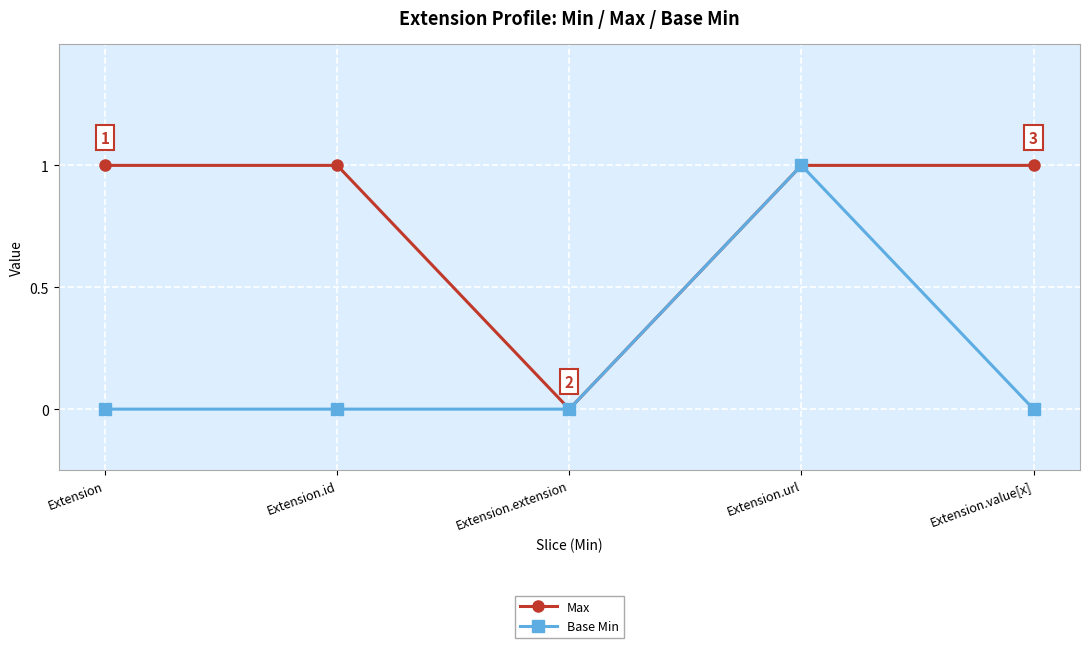

Reading right to left, what are all the values shown in this chart?

Max: Extension.value[x]=1	Extension.url=1	Extension.extension=0	Extension.id=1	Extension=1
Base Min: Extension.value[x]=0	Extension.url=1	Extension.extension=0	Extension.id=0	Extension=0